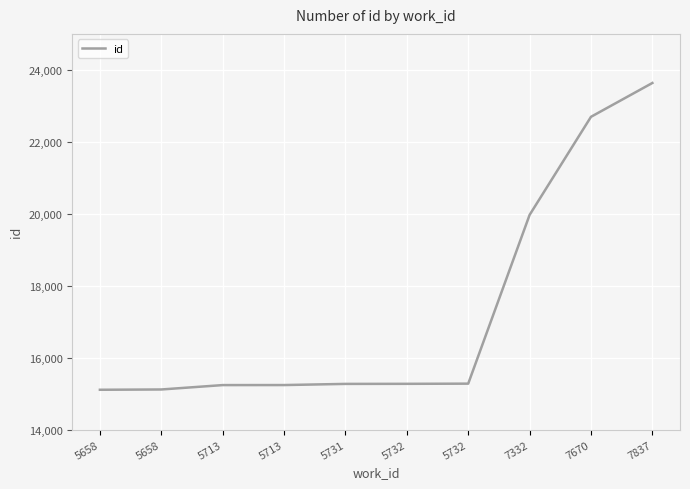

Is this an area chart (filled region under the line)?

No